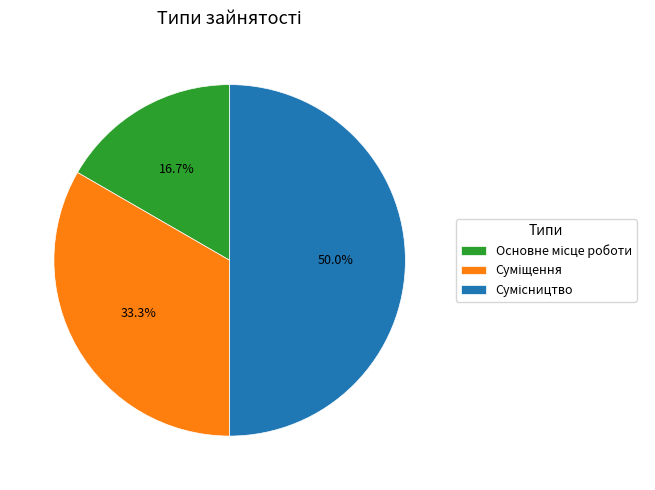

How many slices are in this pie chart?

3